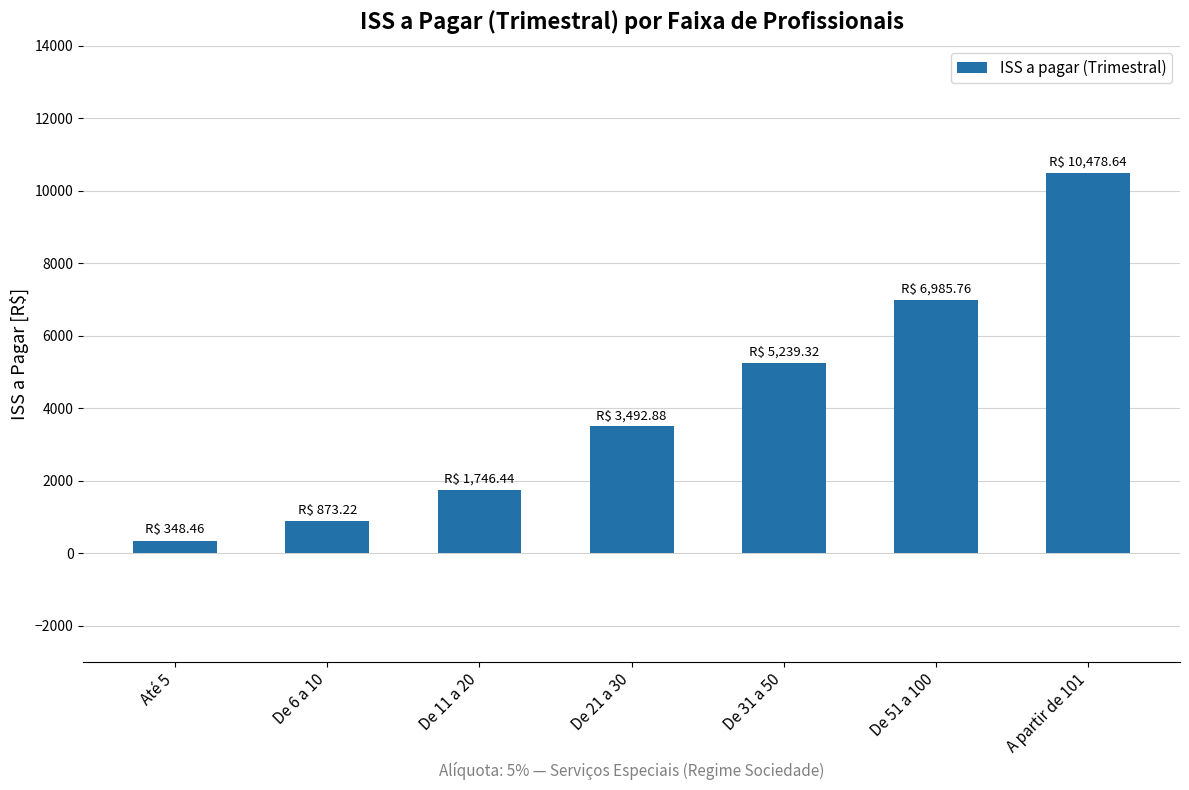

Reading left to right, what are all the values shown in this chart?

348.5	873.2	1746.4	3492.9	5239.3	6985.8	10478.6